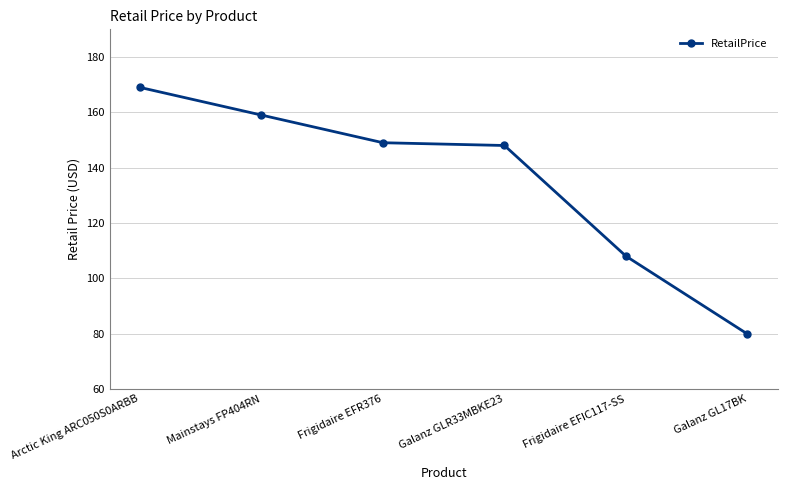

What position from the left is Mainstays FP404RN?

2